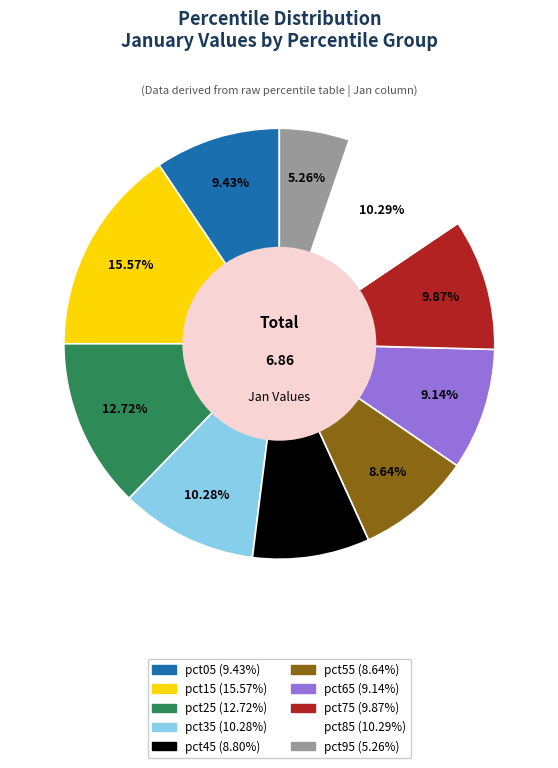

Is it true that pct75 is 3% of the pie?

False